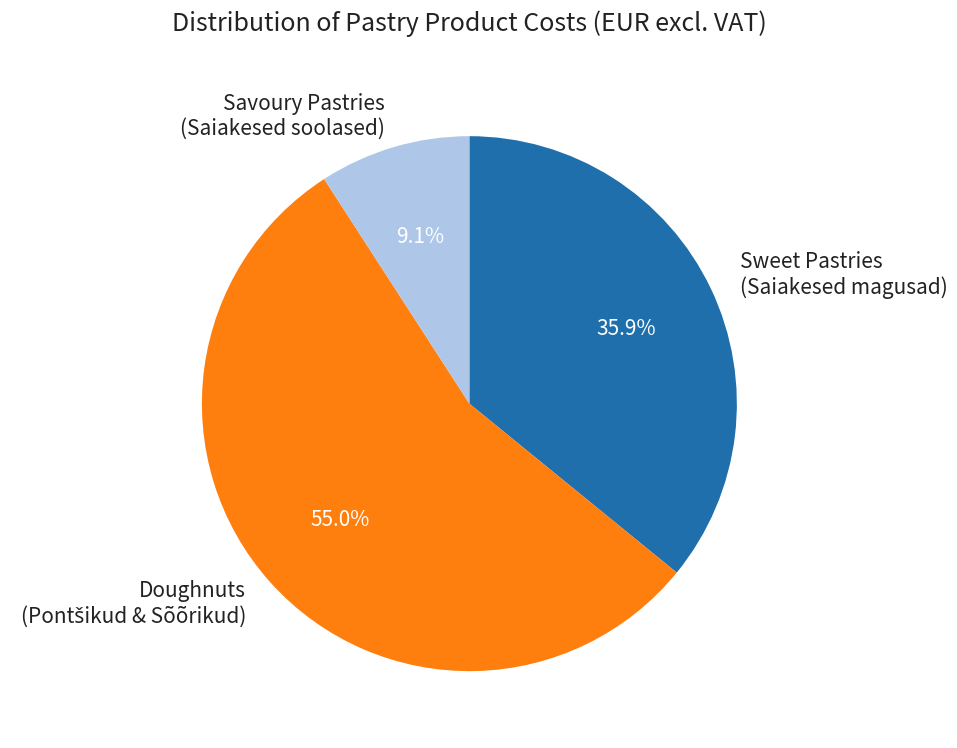

Which has a higher value, Savoury Pastries (Saiakesed soolased) or Sweet Pastries (Saiakesed magusad)?

Sweet Pastries (Saiakesed magusad)